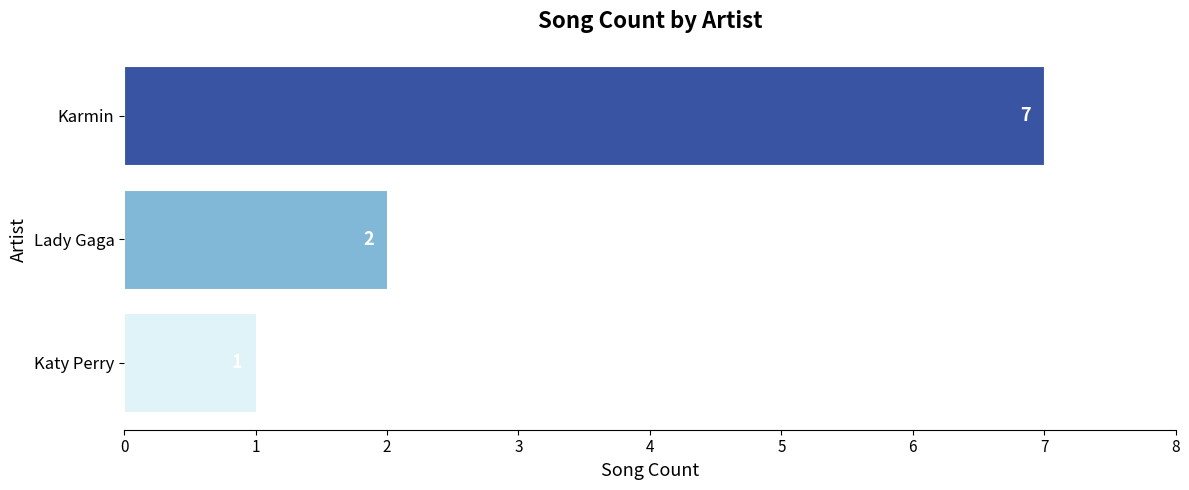

Reading top to bottom, what are all the values shown in this chart?

7	2	1